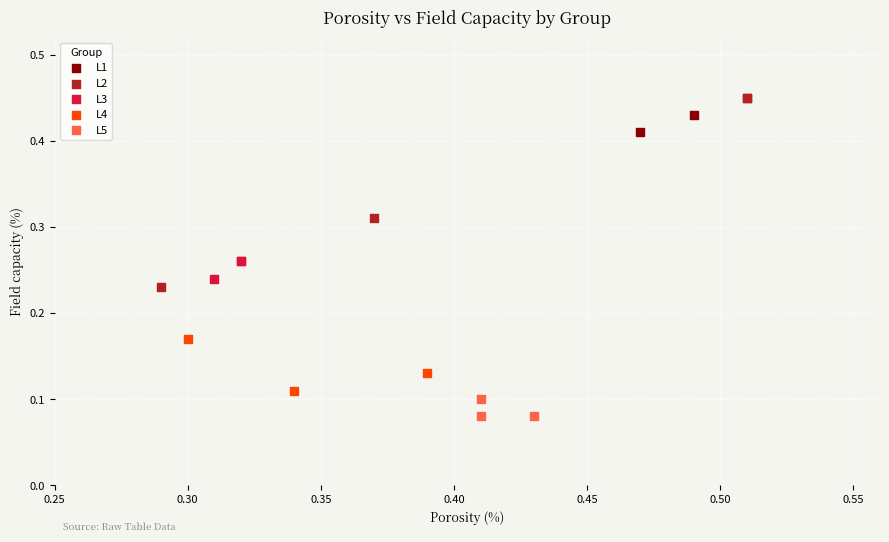

Which series reaches the minimum Y coordinate?

L5